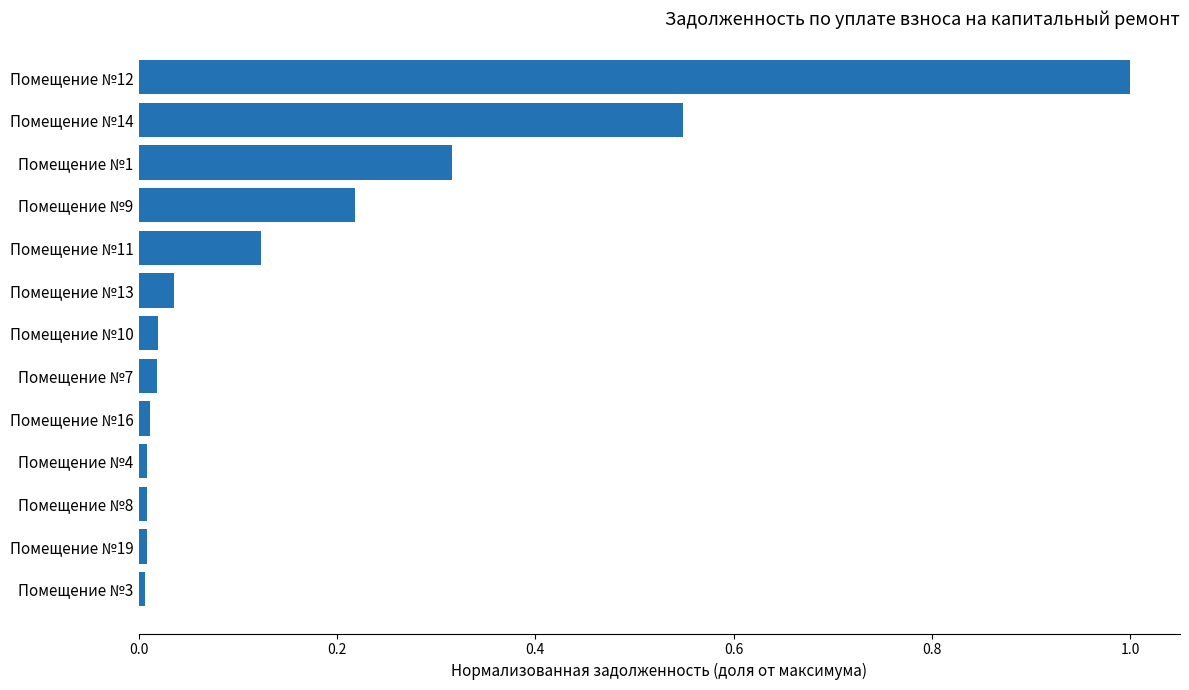

The chart shows a value of 0.0 at Помещение №4. True or false?

True